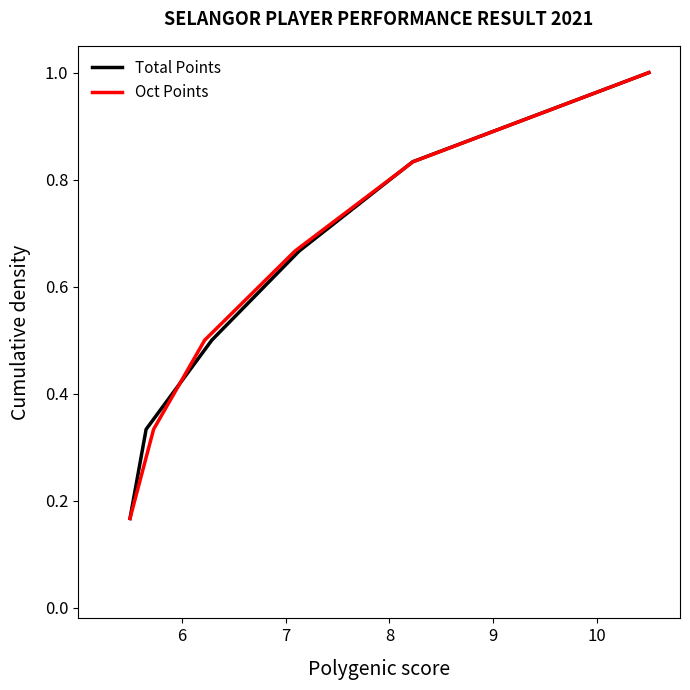

Does the chart display data point markers on the line(s)?

No